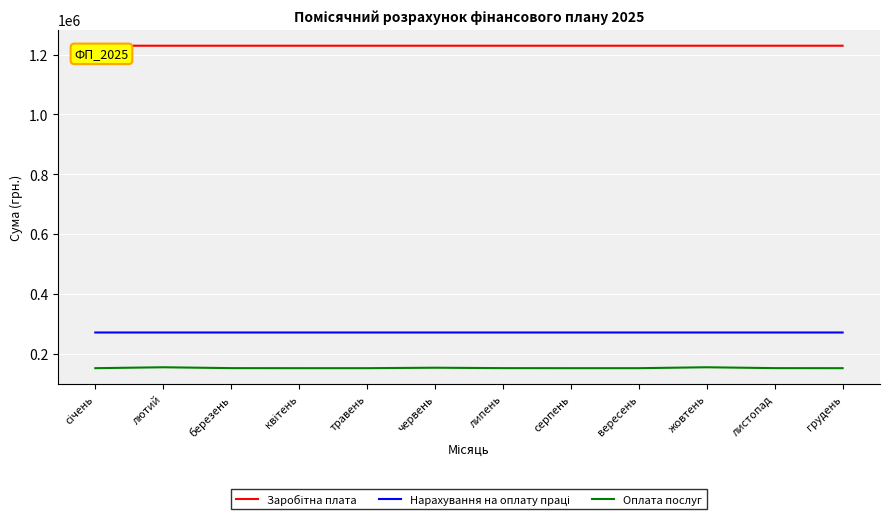

What is the difference between the Оплата послуг values at грудень and лютий?

3060